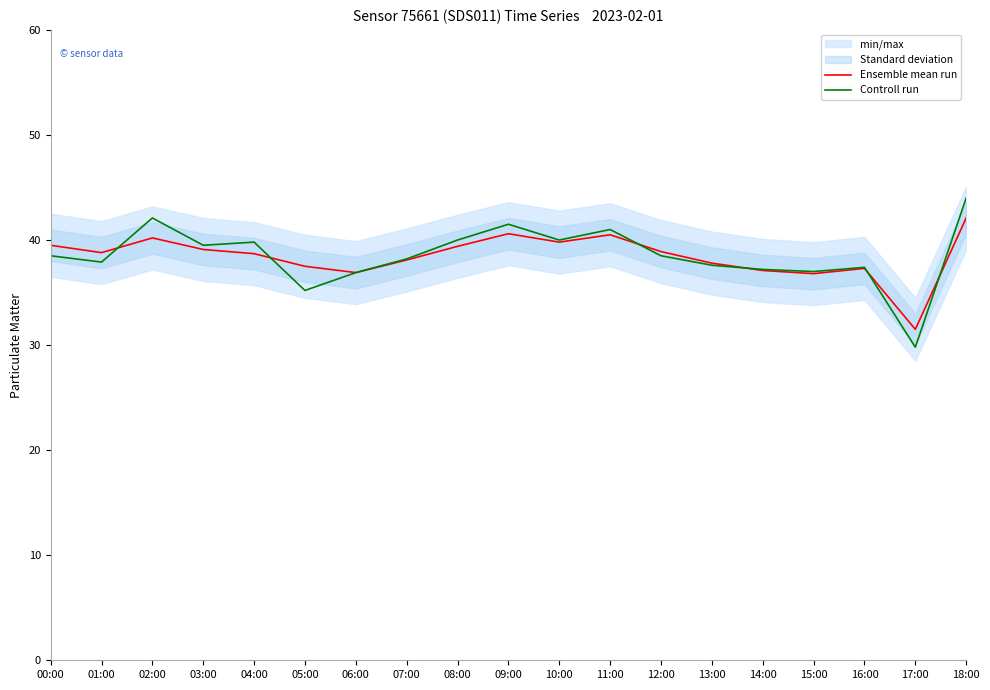

Which series changed the most between 05:00 and 13:00?

Controll run